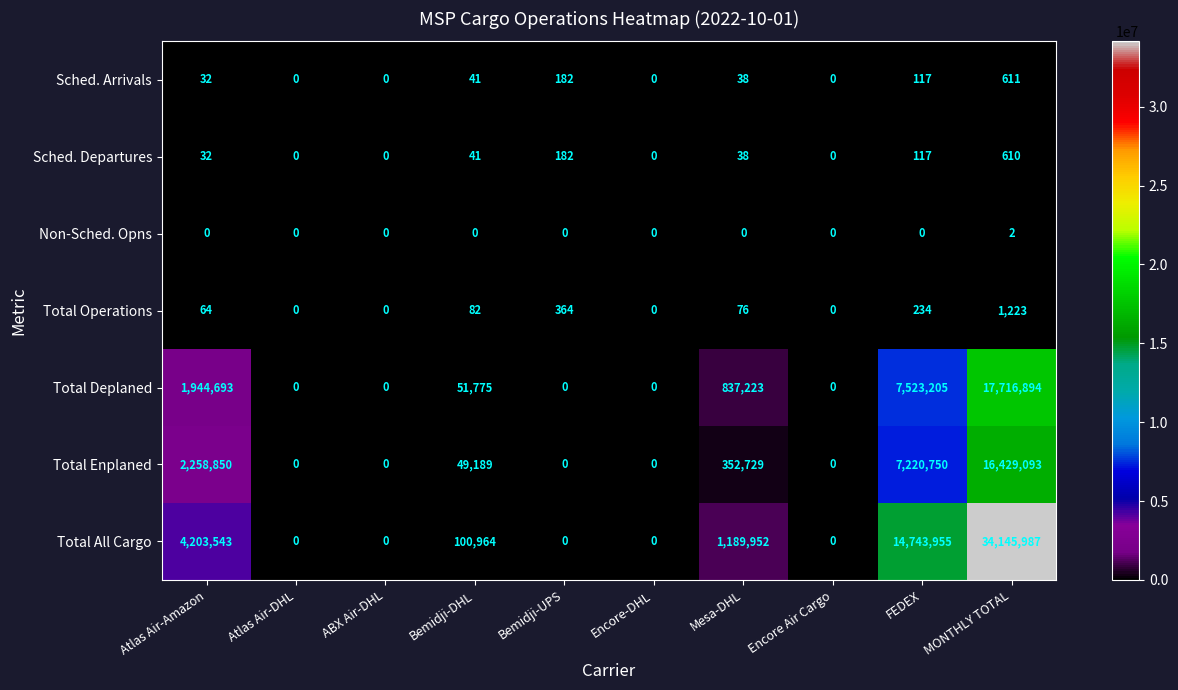

Which series changed the most between Atlas Air-Amazon and Mesa-DHL?

Total All Cargo